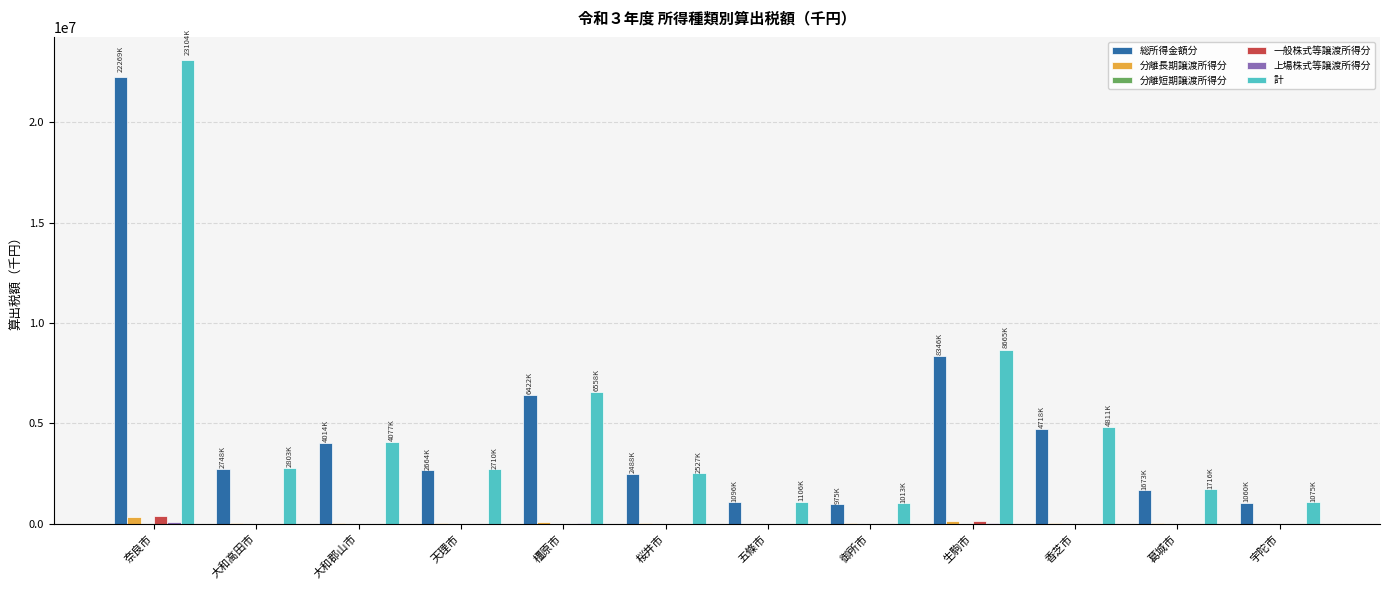

What is the sum of all 分離長期譲渡所得分 values?

859259